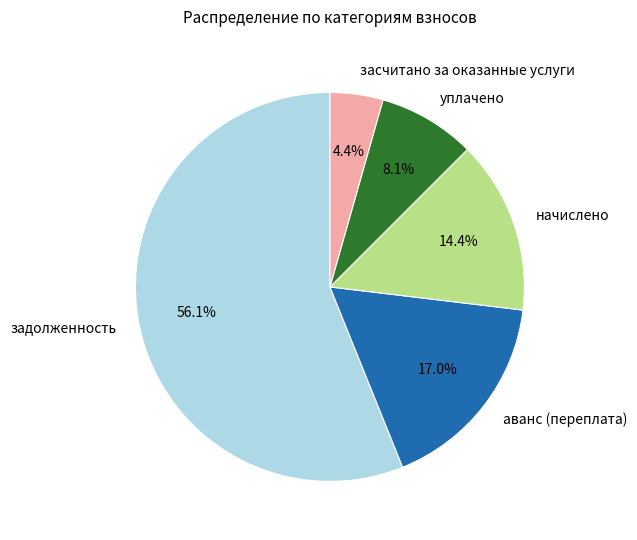

What is the largest slice in the pie chart?

задолженность